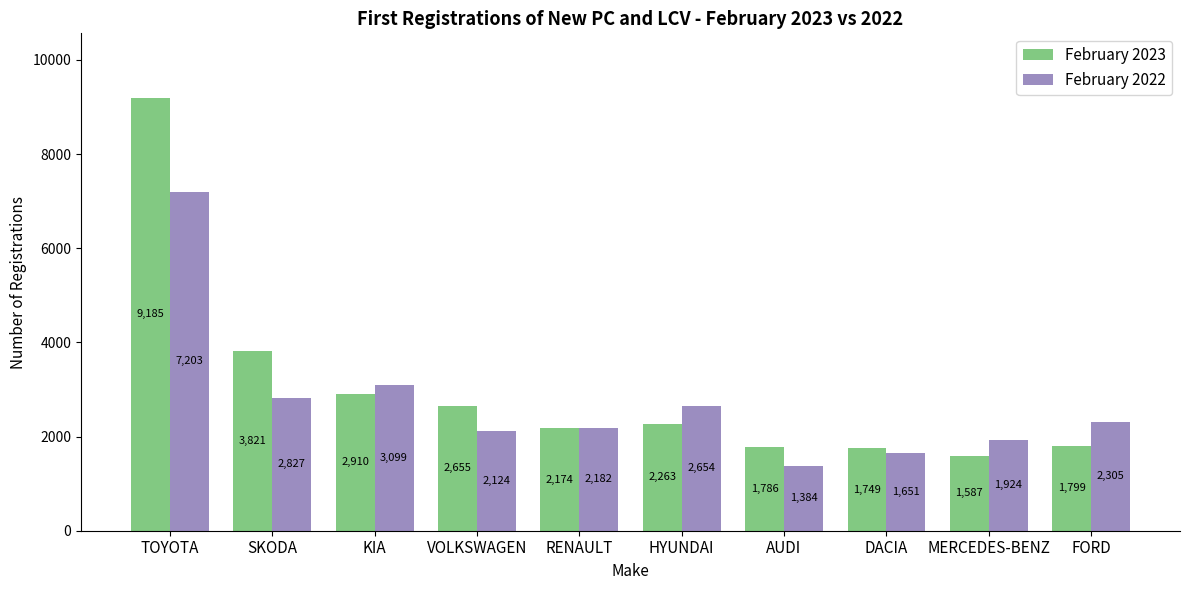

What position from the right is SKODA?

9